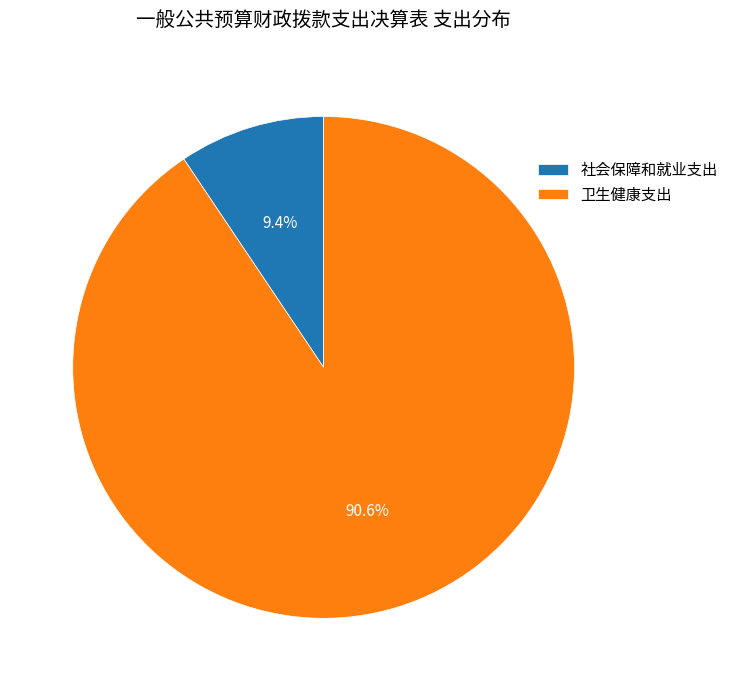

Is it true that 社会保障和就业支出 is 9% of the pie?

True